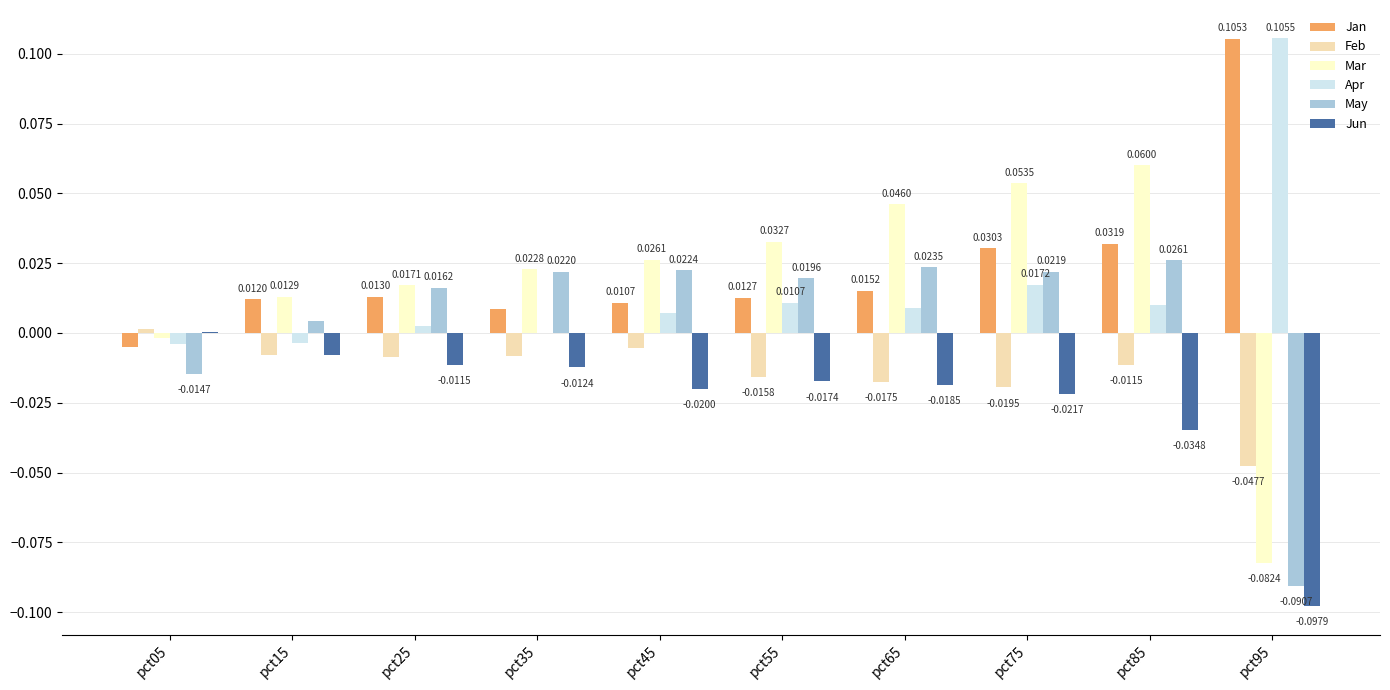

Is the value of Apr at pct75 greater than the value of Mar at pct85?

No